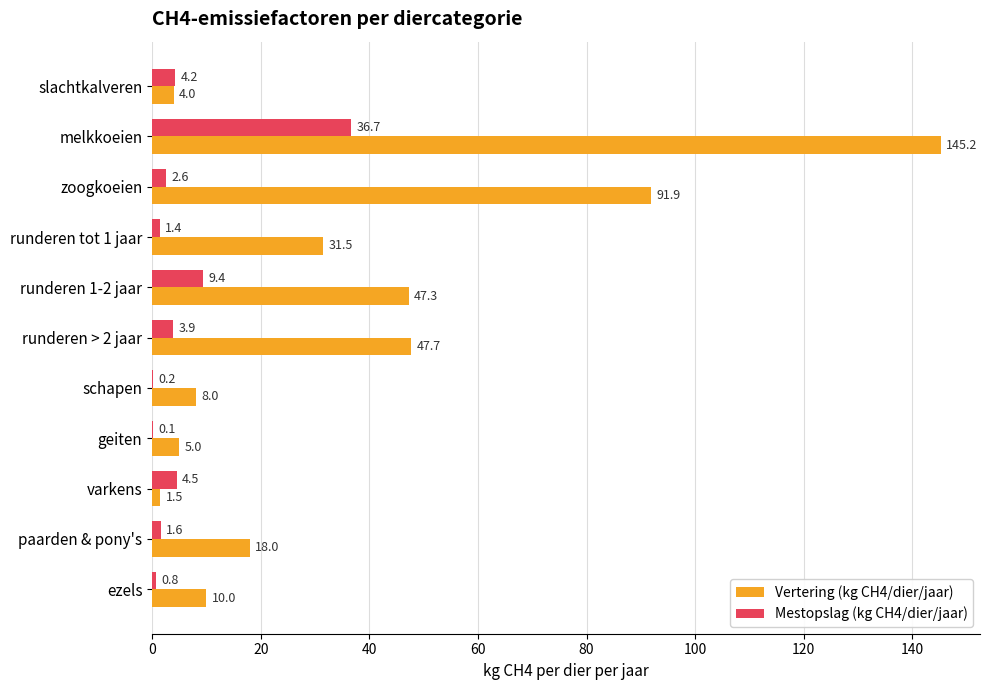

What is the total value across all series at schapen?

8.2